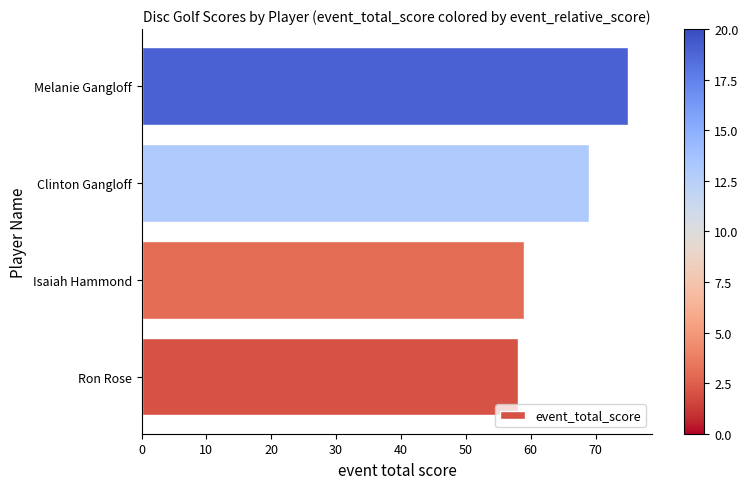

At which label is the value closest to 66?

Clinton Gangloff